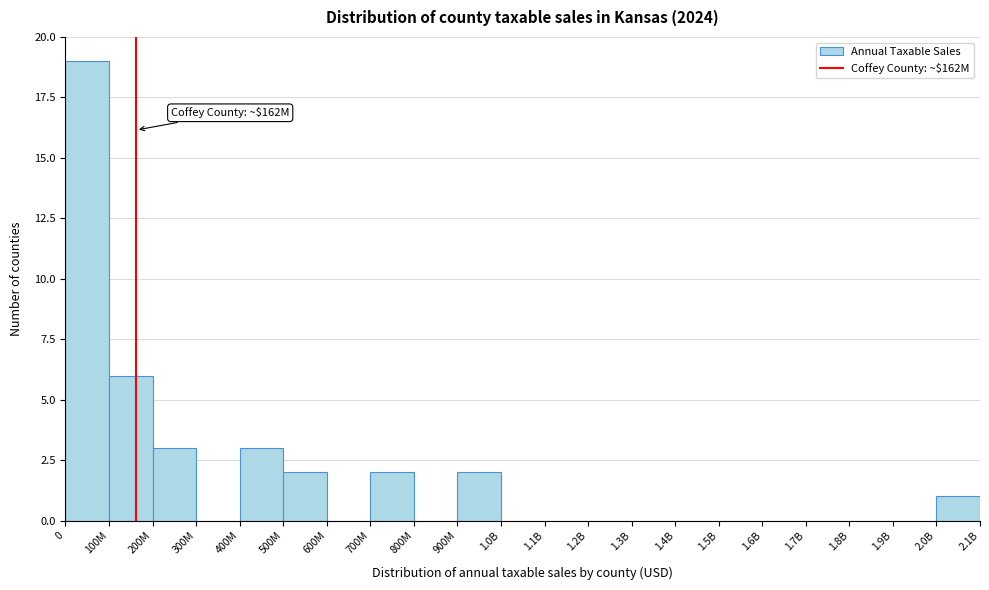

Reading right to left, transcribe all the data shown in this chart.

2.0B=1	1.9B=0	1.8B=0	1.7B=0	1.6B=0	1.5B=0	1.4B=0	1.3B=0	1.2B=0	1.1B=0	1.0B=0	900M=2	800M=0	700M=2	600M=0	500M=2	400M=3	300M=0	200M=3	100M=6	0=19